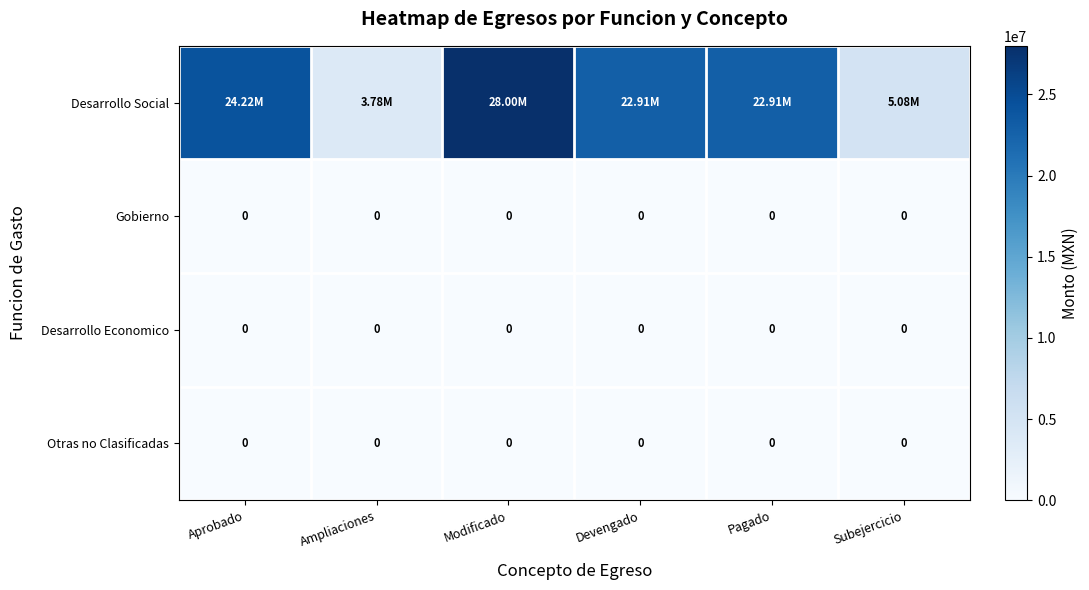

Between Aprobado and Subejercicio, which is larger?

Aprobado